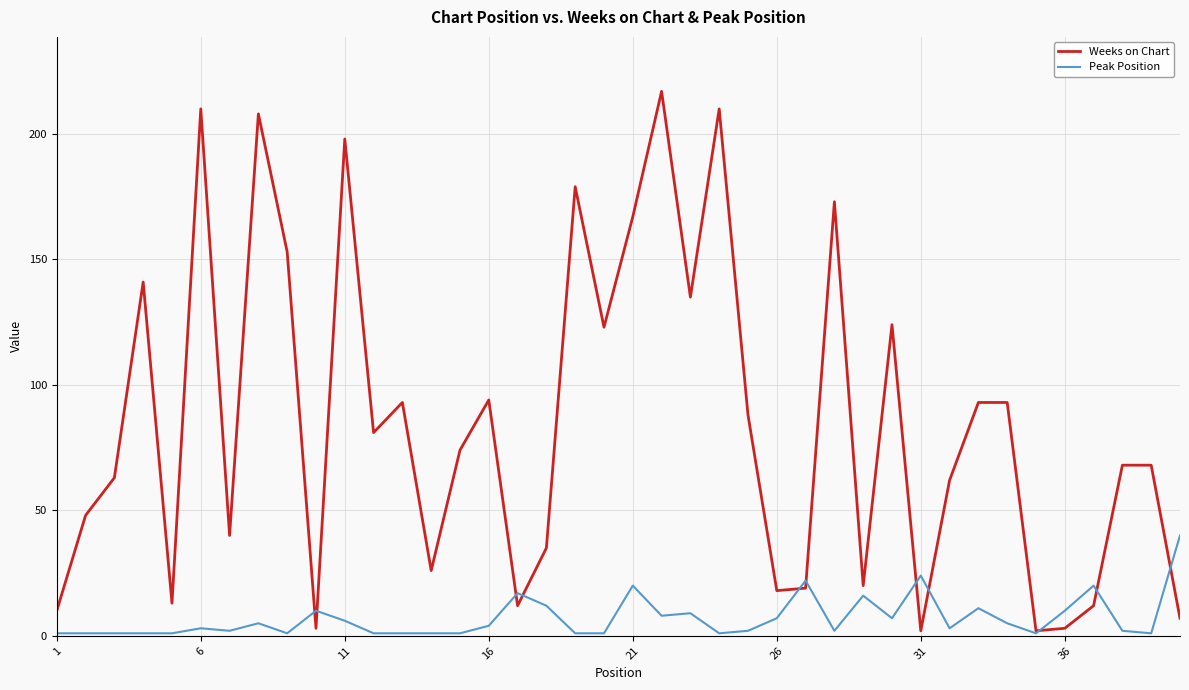

List the series in order of their peak value, highest first.

Weeks on Chart, Peak Position